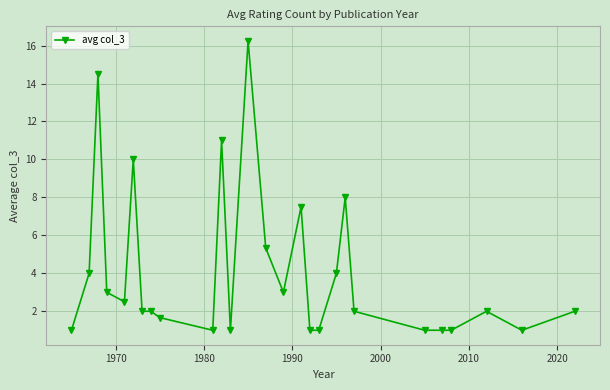

What is the difference between the second highest and minimum values?

13.5